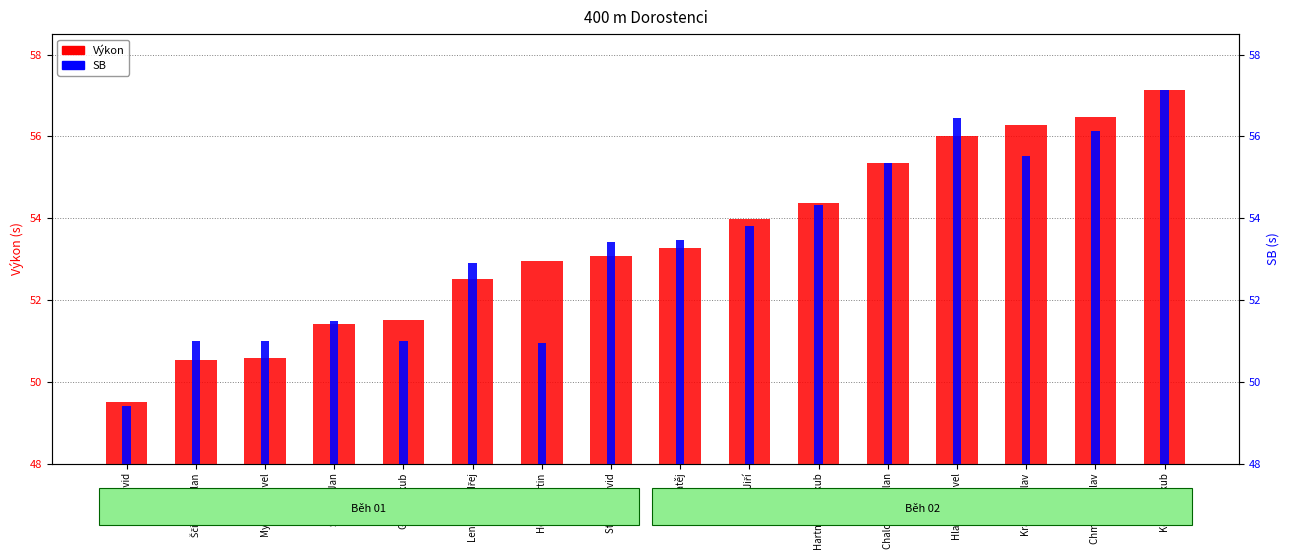

The Výkon series shows 54.0 at Kovář Jiří. True or false?

True